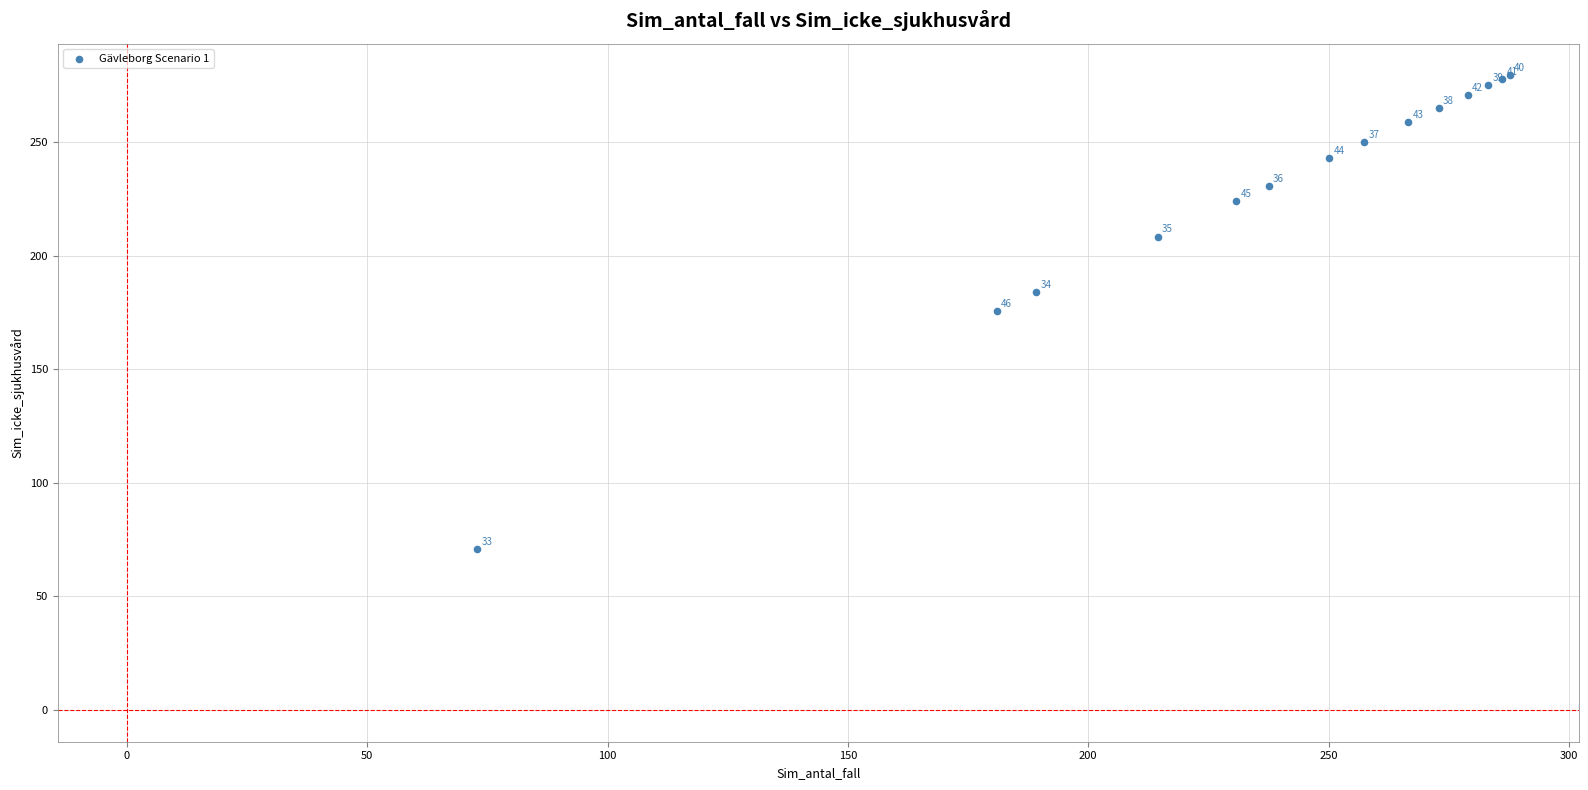

What Y value in the scatter plot is closest to 175?

175.6